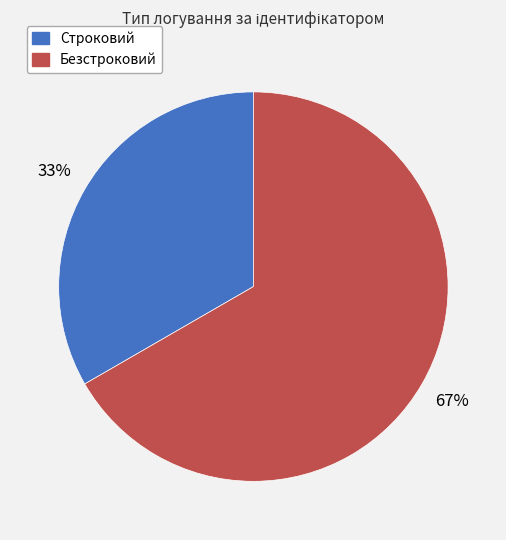

Combined, do Строковий and Безстроковий account for over 50%?

Yes